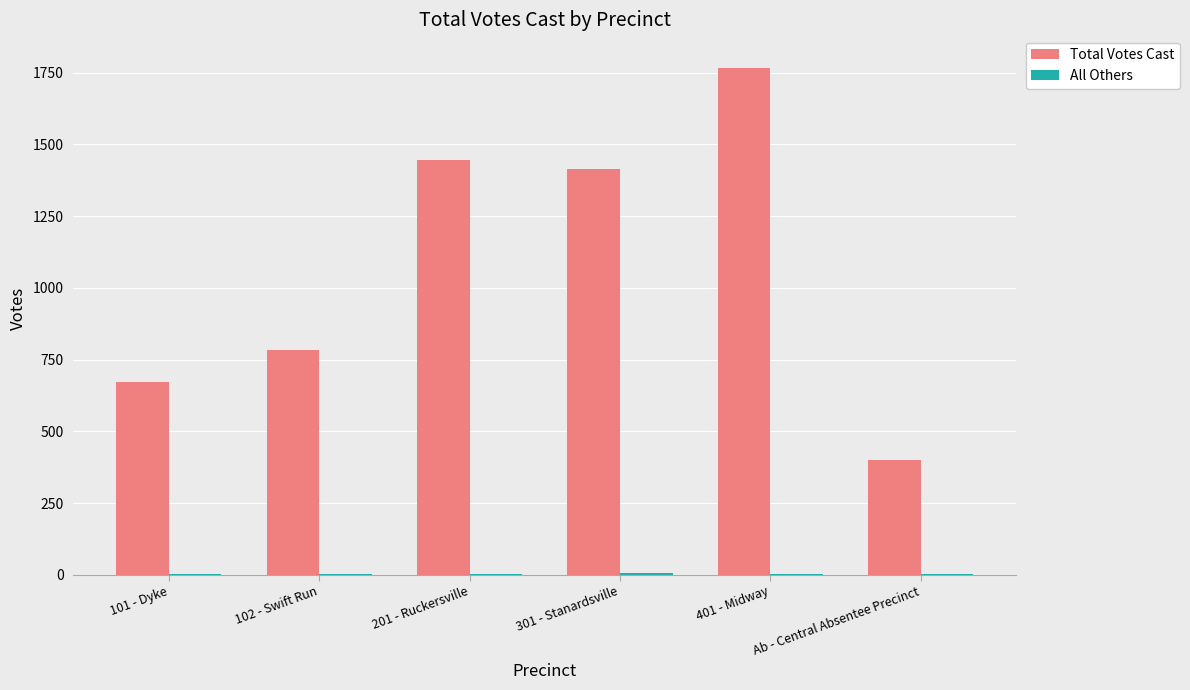

What is the greatest value displayed?

1766